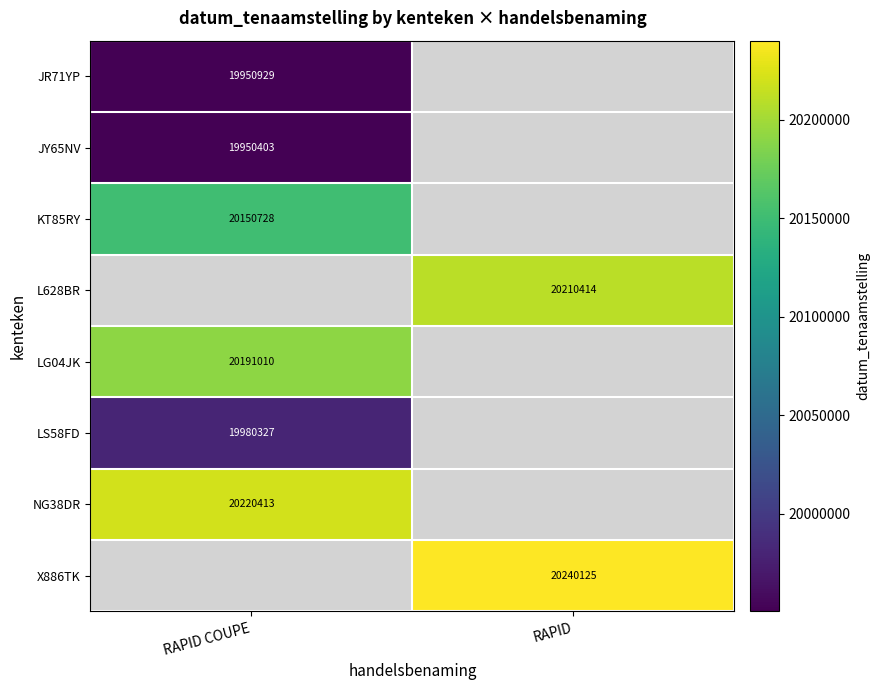

The value of JY65NV at RAPID COUPE is 28328866.5. True or false?

False